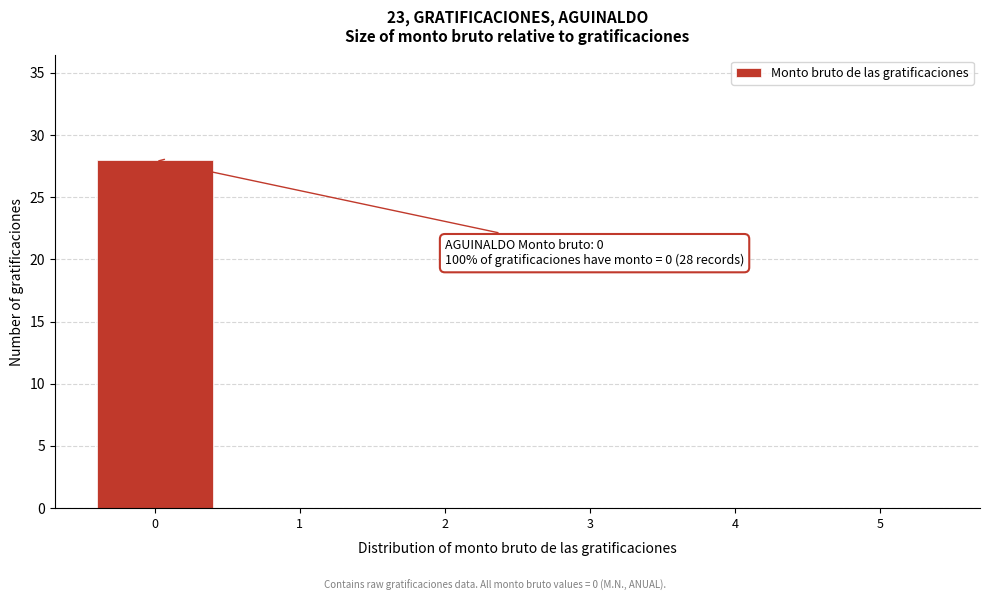

Over which range of the x-axis is the bar tallest?

-0.5 to 0.5